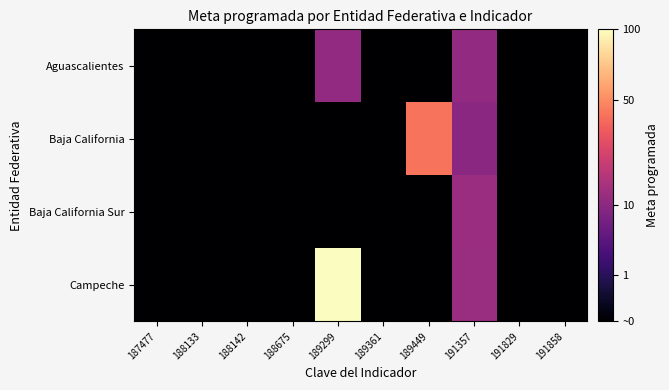

Count the number of data series in this chart.

4